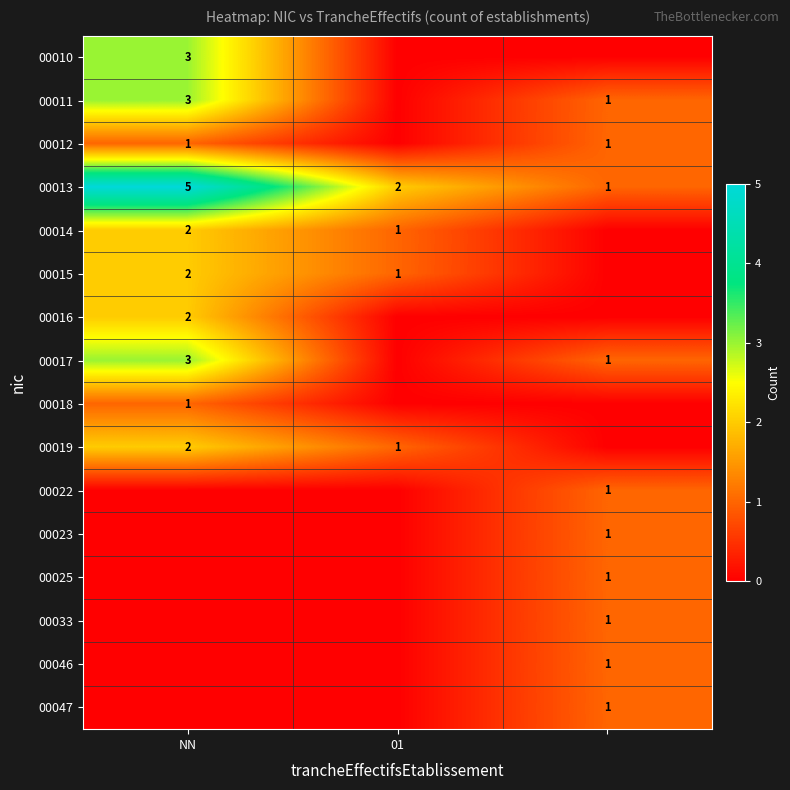

What is the difference between the second highest and minimum values in the 00013 series?

1